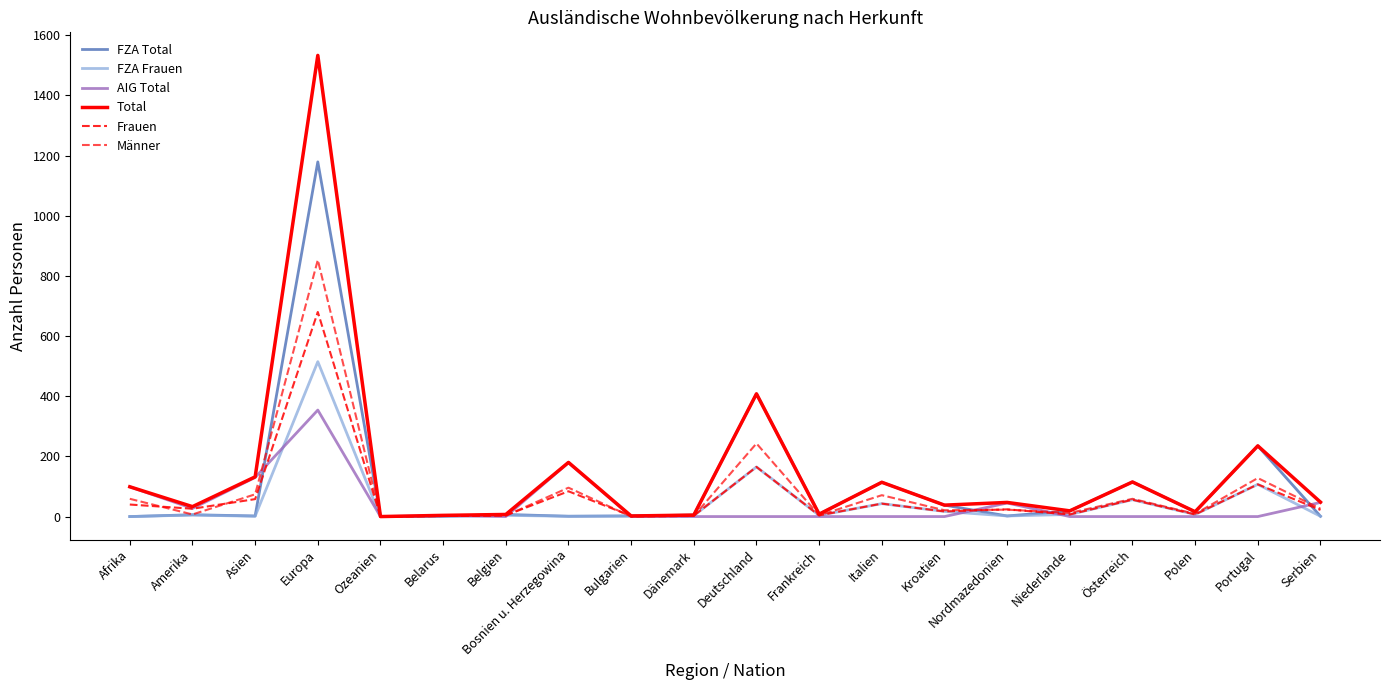

What is the value of the AIG Total point at the 1st from the left?

99